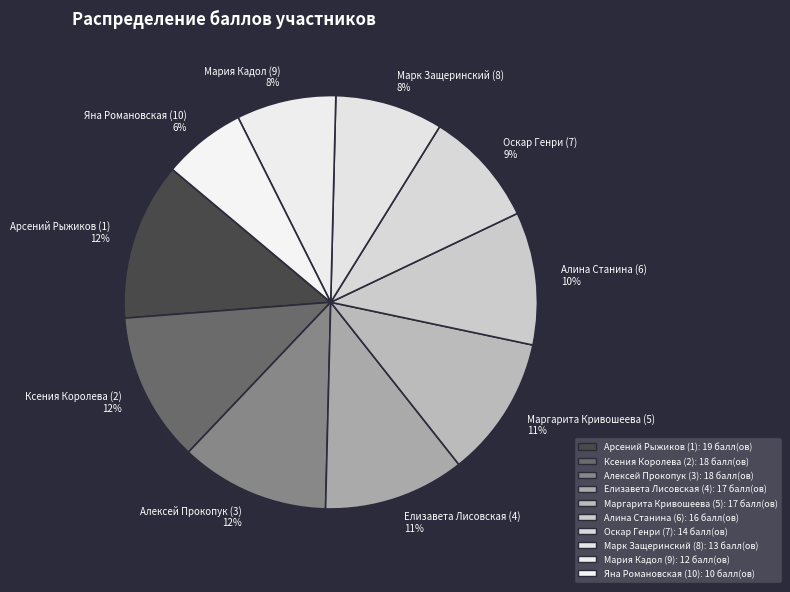

To the nearest percent, what is the average slice percentage?

10%